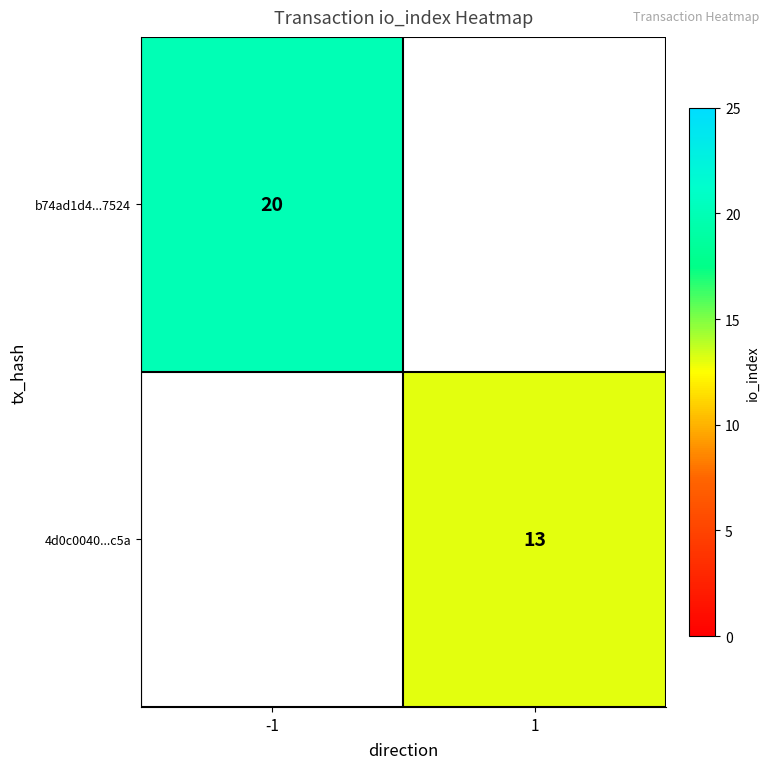

How many categories are shown in the chart?

2